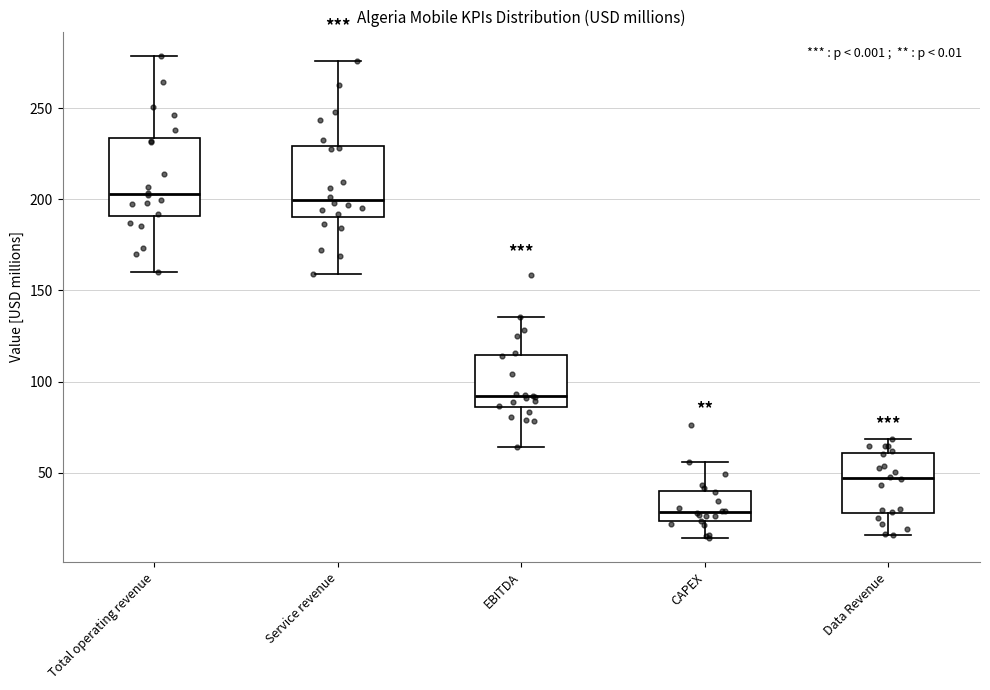

Reading left to right, transcribe this box plot: for each box, give where its median line is, the range the box spans, and where its two whiskers end, as read against the y-axis. The values are not printed on the chart, so give them approximately, as read against the axis.

Total operating revenue: median 205, box 190 to 235, whiskers 160 to 280
Service revenue: median 200, box 190 to 230, whiskers 160 to 275
EBITDA: median 90, box 85 to 115, whiskers 65 to 135
CAPEX: median 30, box 25 to 40, whiskers 15 to 55
Data Revenue: median 45, box 30 to 60, whiskers 15 to 70